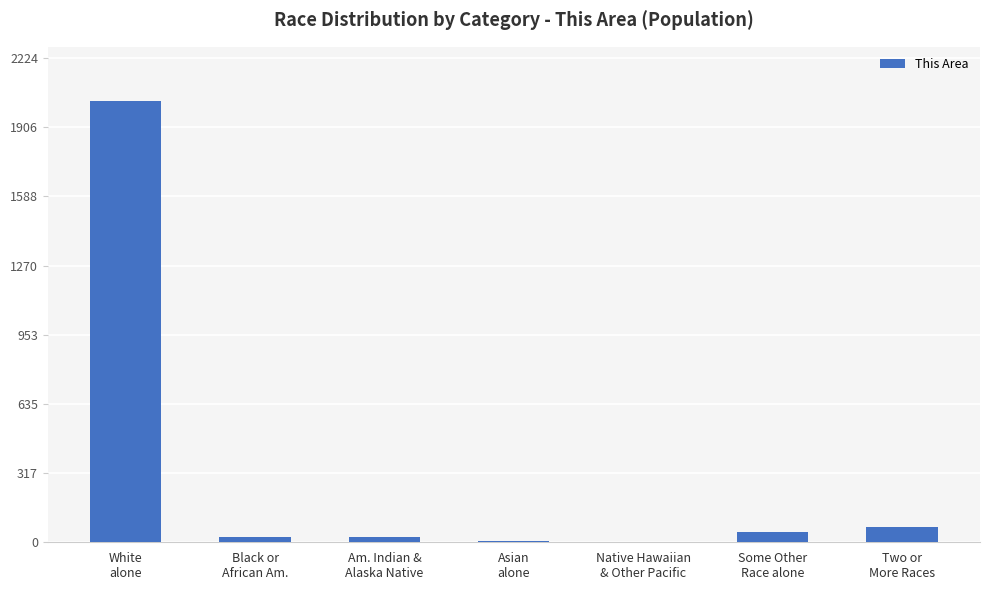

What is the sum of all values?

2196